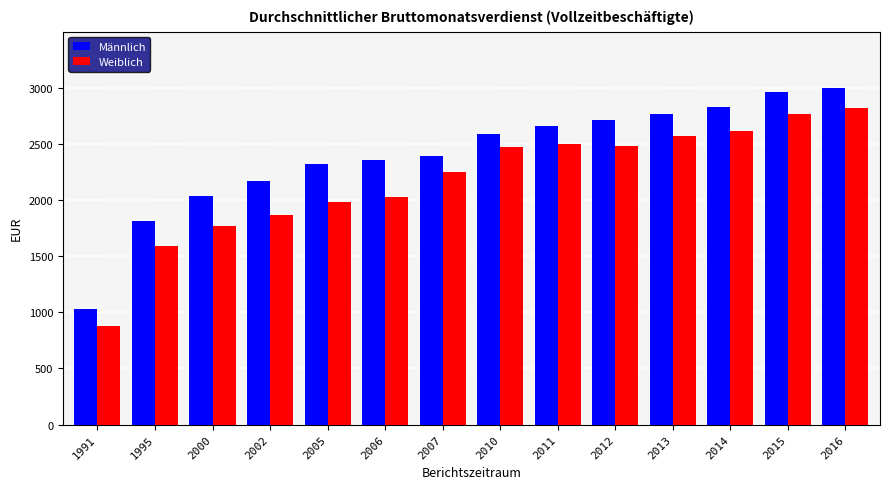

What is the sum of the Weiblich values at 2007 and 2010?

4720